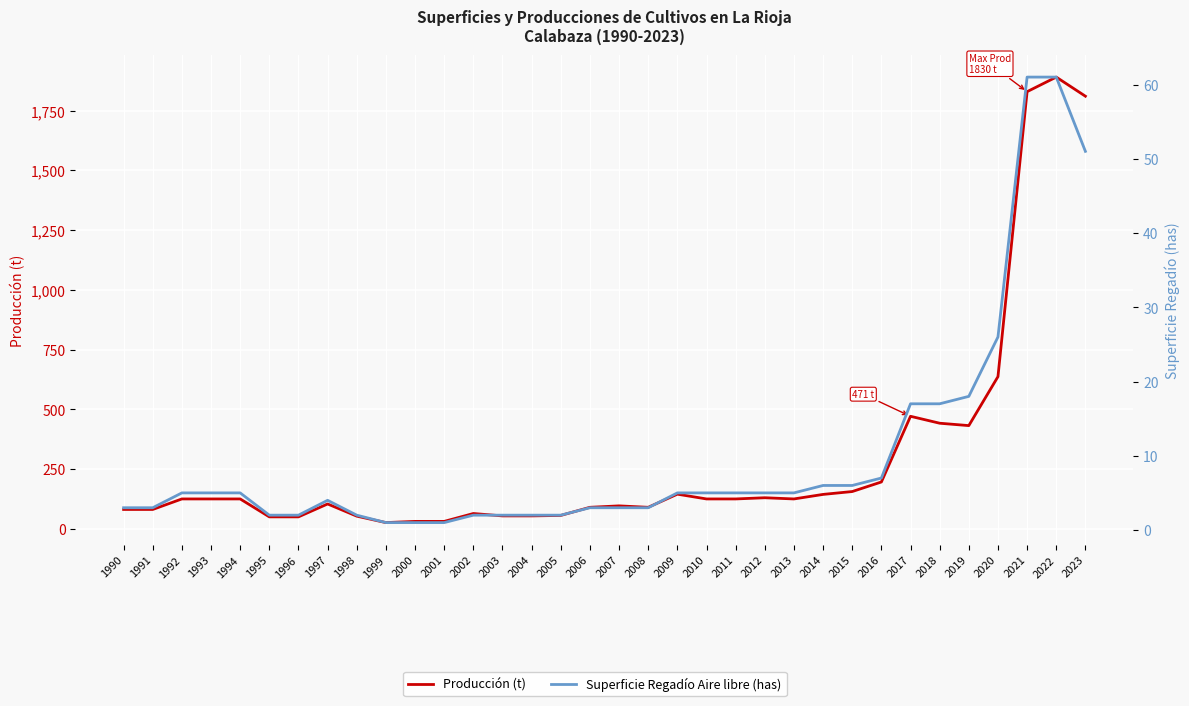

True or false: Producción (t) and Superficie Regadío Aire libre (has) cross at least once.

False